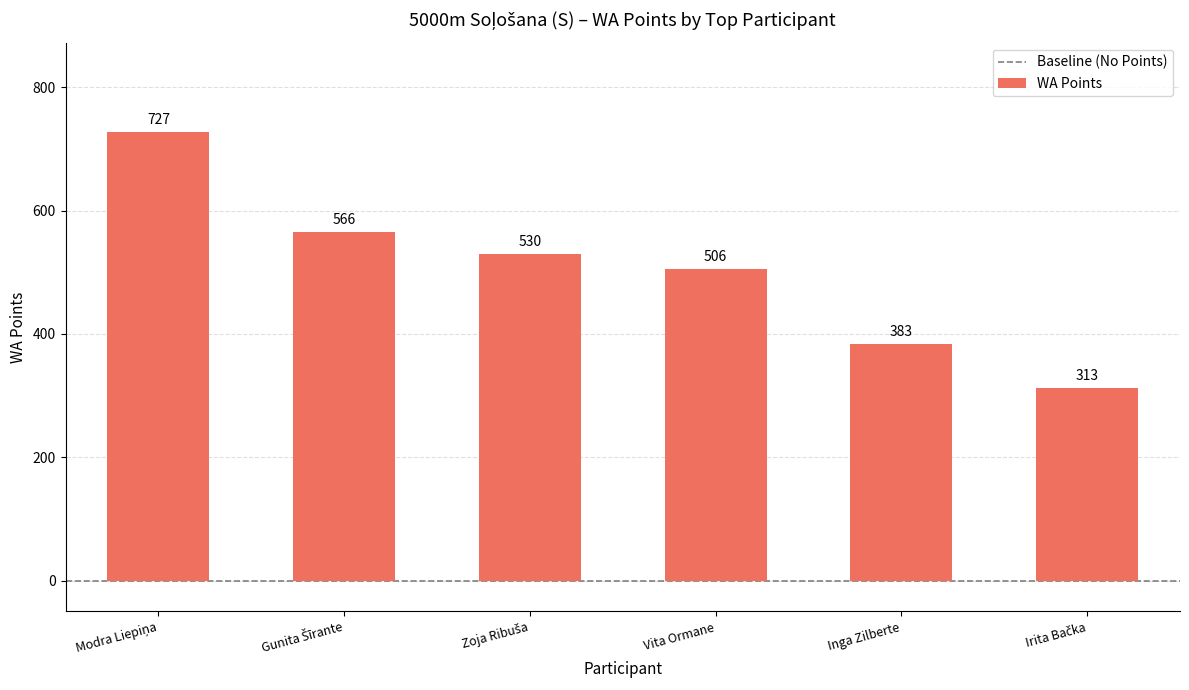

True or false: the data shows 562 at Inga Zilberte.

False